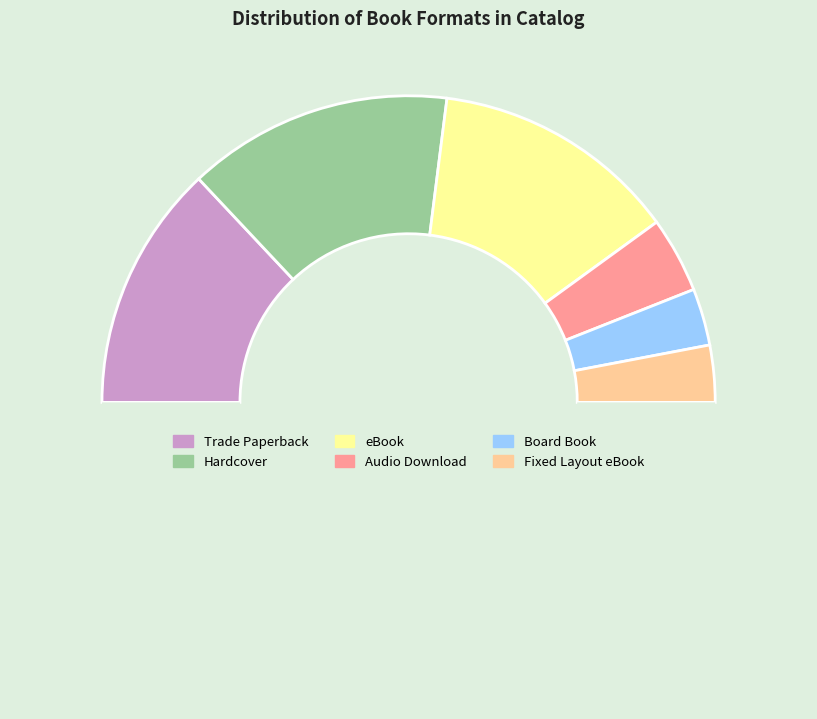

How many slices are in this pie chart?

7